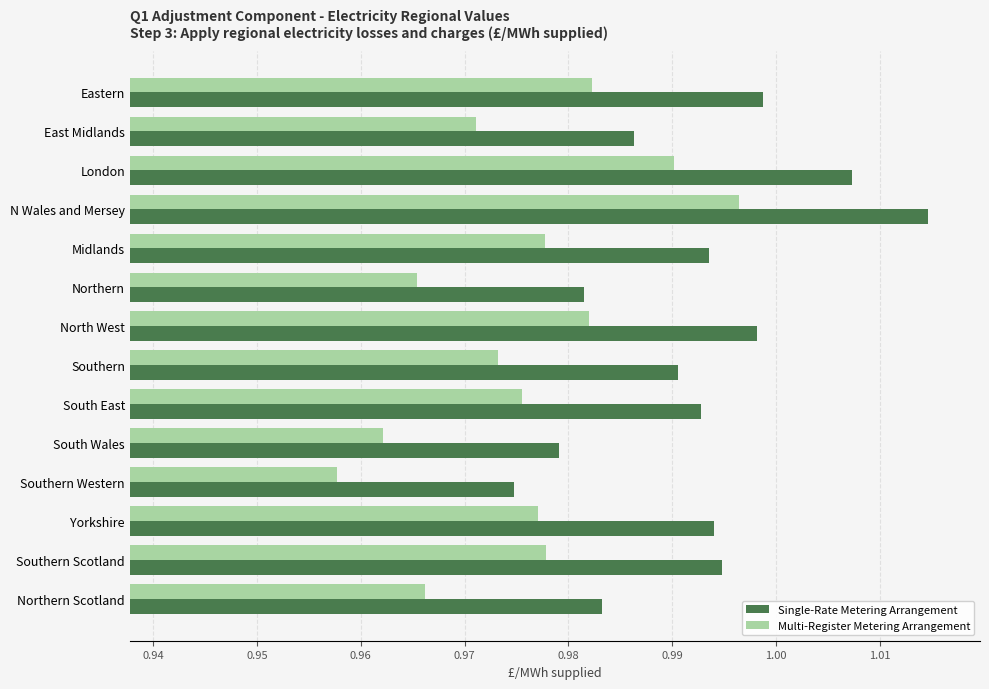

Which series has the largest total across all categories?

Single-Rate Metering Arrangement